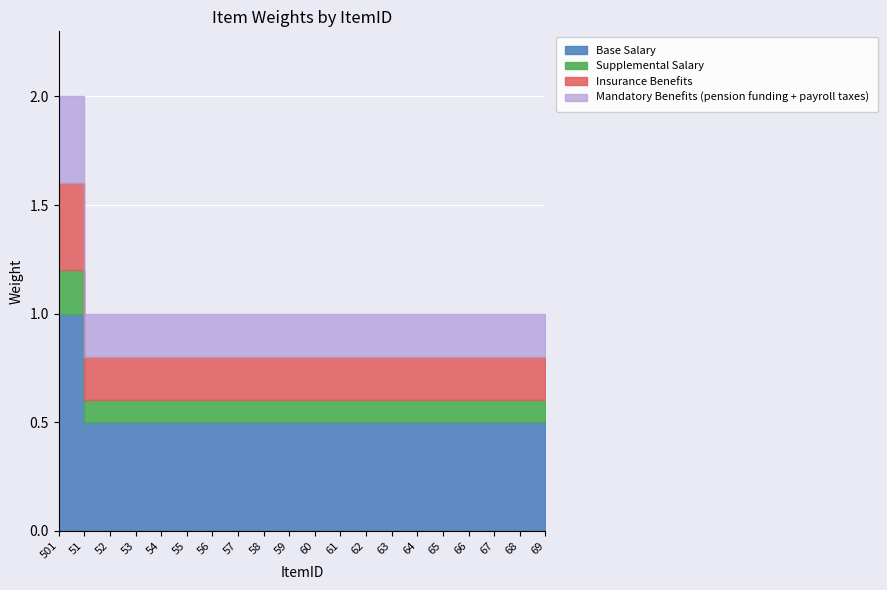

What is the maximum value shown in the chart?

2